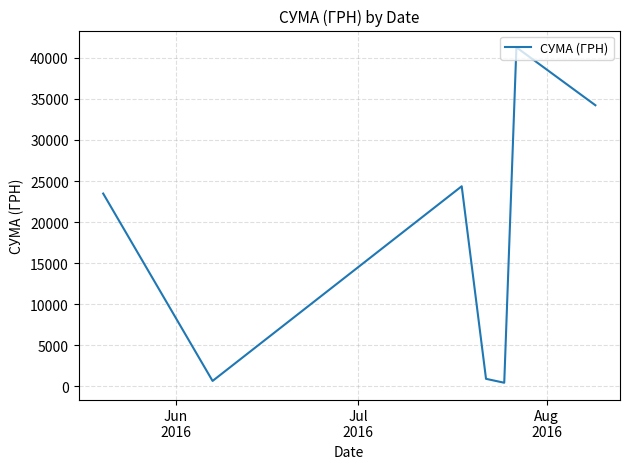

True or false: the data has more than 1 interior local peaks.

True